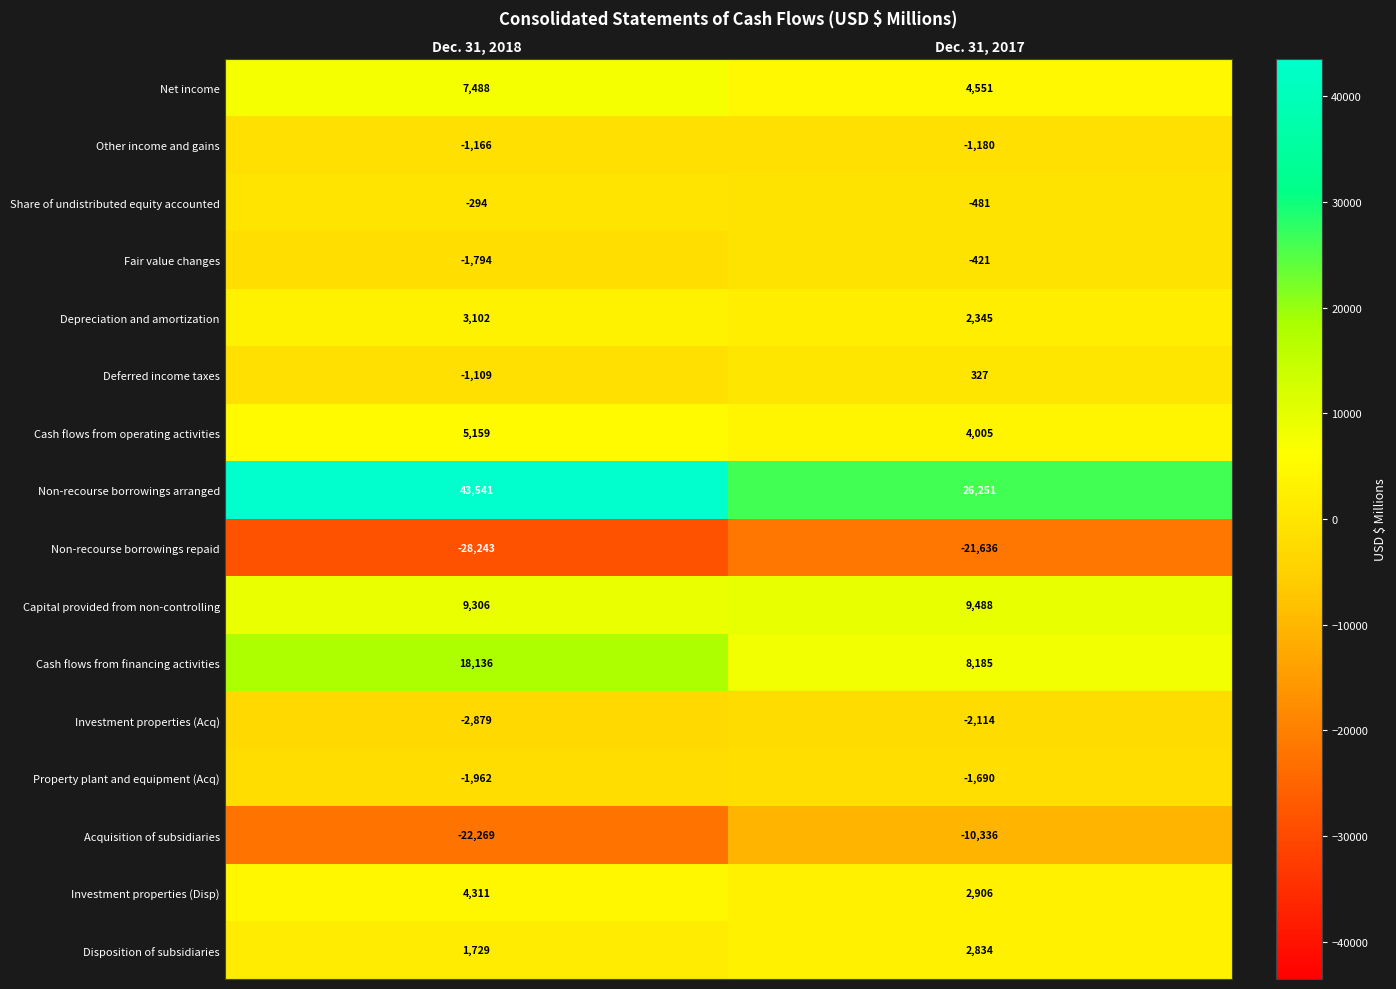

The Property plant and equipment (Acq) series shows -1962 at Dec. 31, 2018. True or false?

True